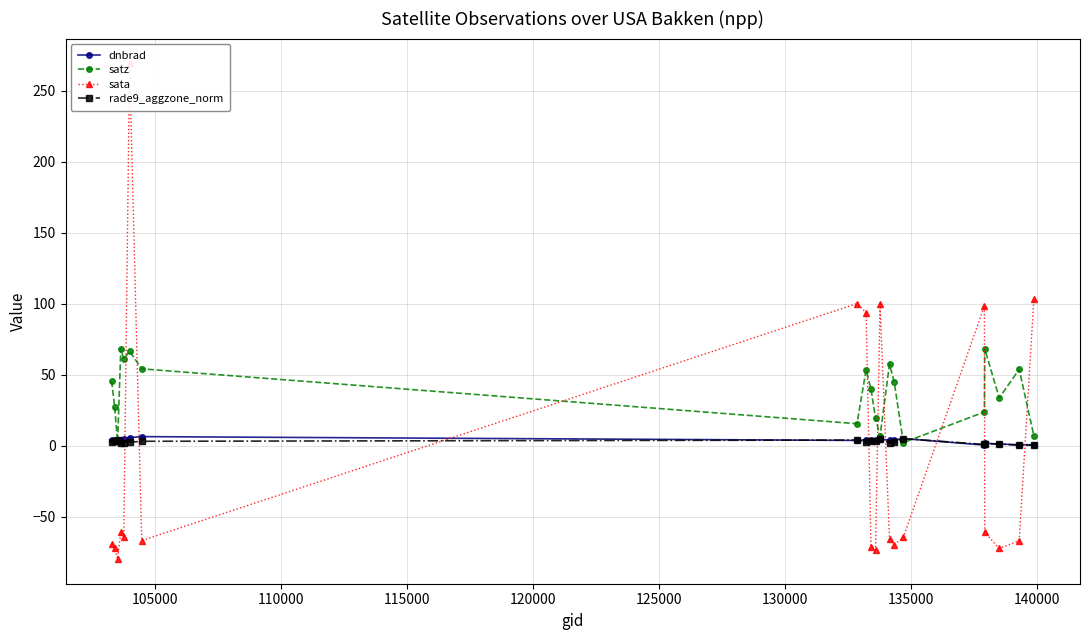

How many interior local valleys does the dnbrad series have?

4